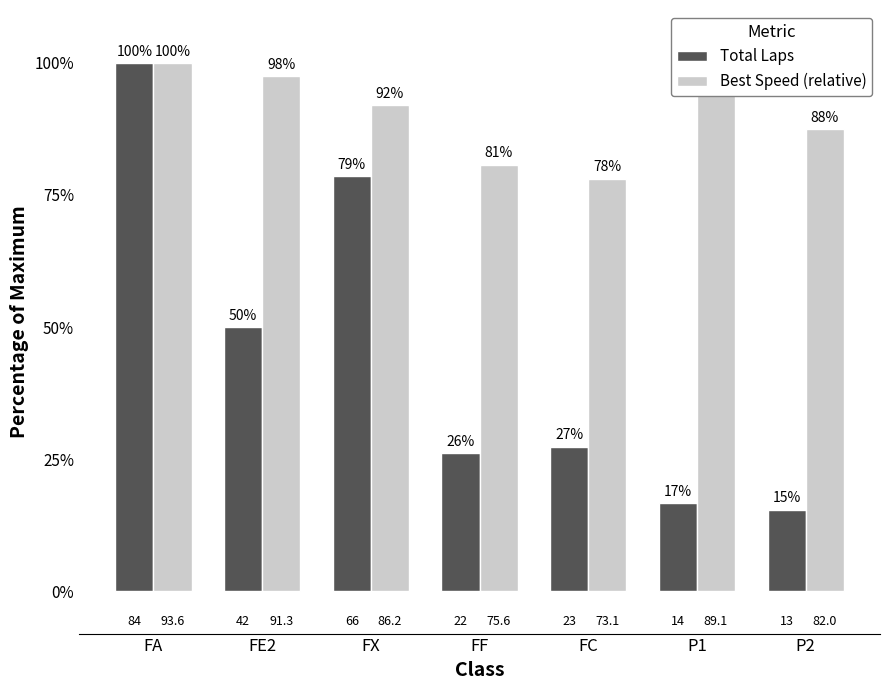

At which label does Total Laps first exceed 27?

FA